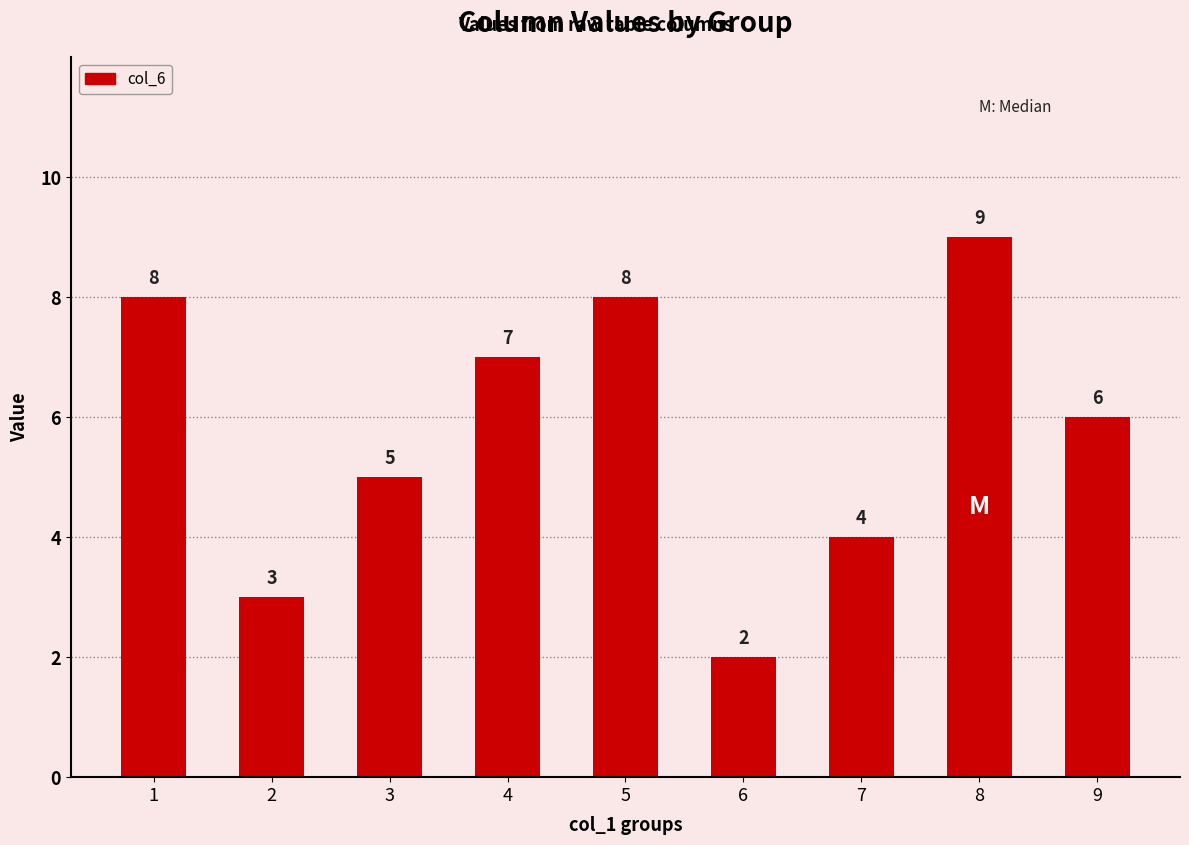

Does the chart contain stacked bars?

No